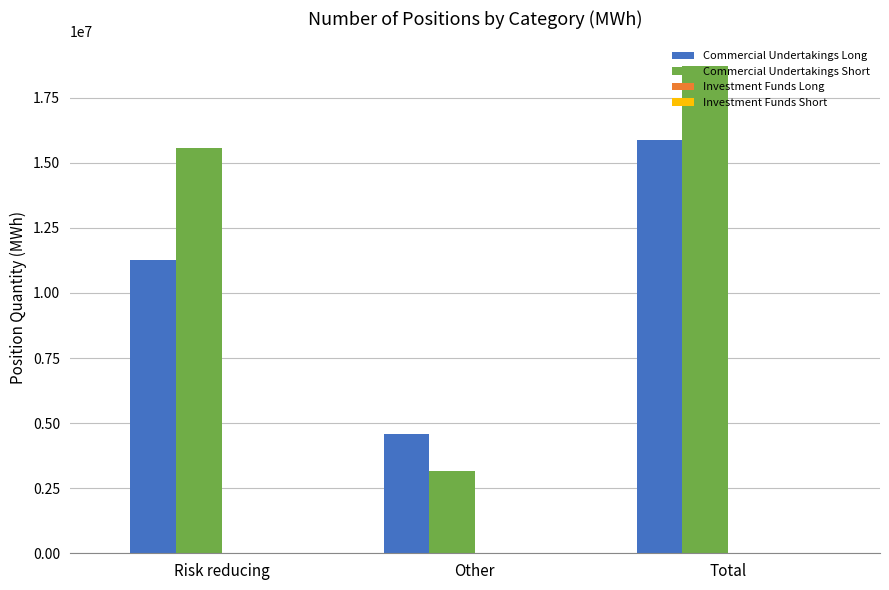

What is the difference between the highest and lowest values at Risk reducing?

4299780